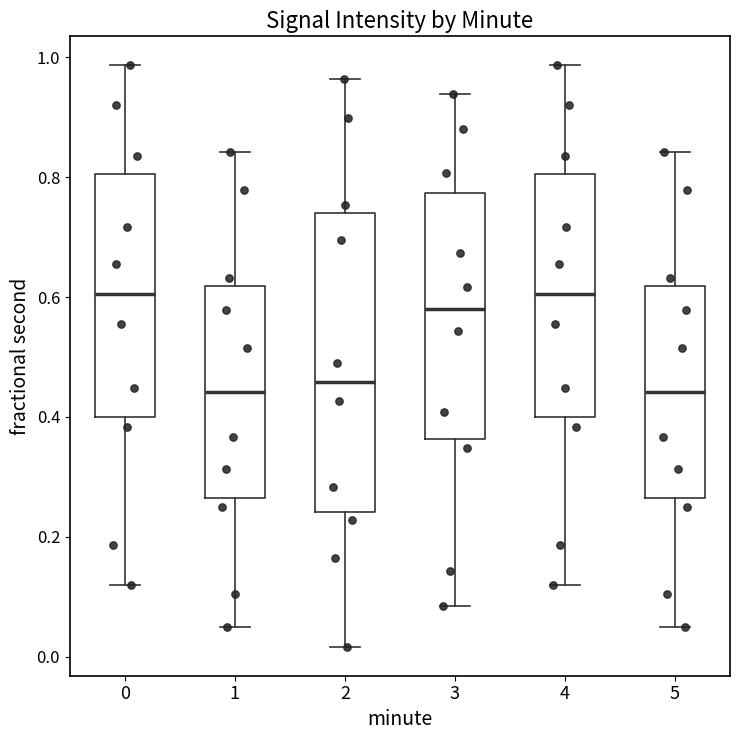

Reading left to right, transcribe this box plot: for each box, give where its median line is, the range the box spans, and where its two whiskers end, as read against the y-axis. The values are not printed on the chart, so give them approximately, as read against the axis.

0: median 0.60, box 0.40 to 0.80, whiskers 0.12 to 0.98
1: median 0.44, box 0.26 to 0.62, whiskers 0.04 to 0.84
2: median 0.46, box 0.24 to 0.74, whiskers 0.02 to 0.96
3: median 0.58, box 0.36 to 0.78, whiskers 0.08 to 0.94
4: median 0.60, box 0.40 to 0.80, whiskers 0.12 to 0.98
5: median 0.44, box 0.26 to 0.62, whiskers 0.04 to 0.84